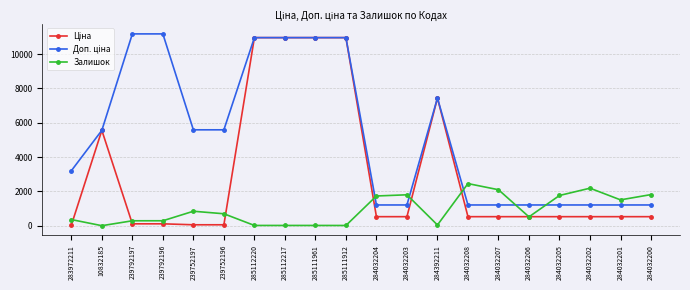

At how many categories does at least one series exceed 3515?

10